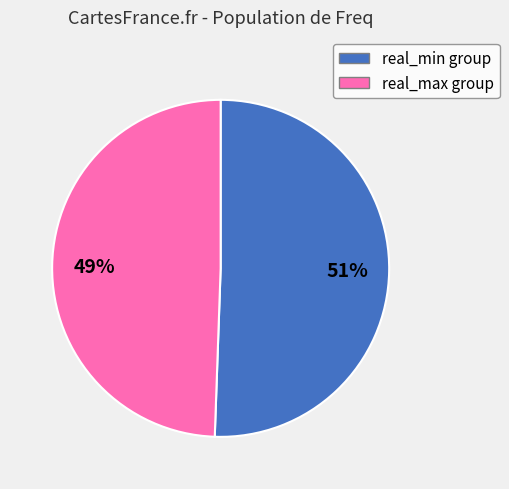

Is there a majority slice in this chart?

Yes